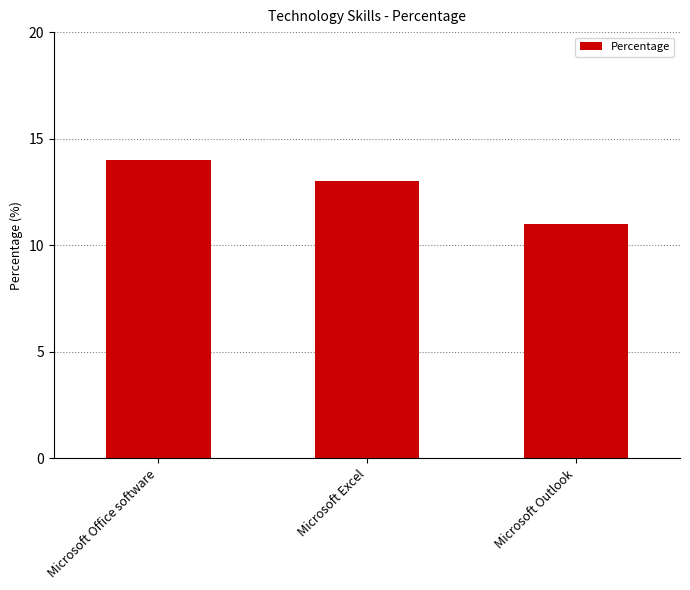

Which category has the lowest value across all series?

Microsoft Outlook